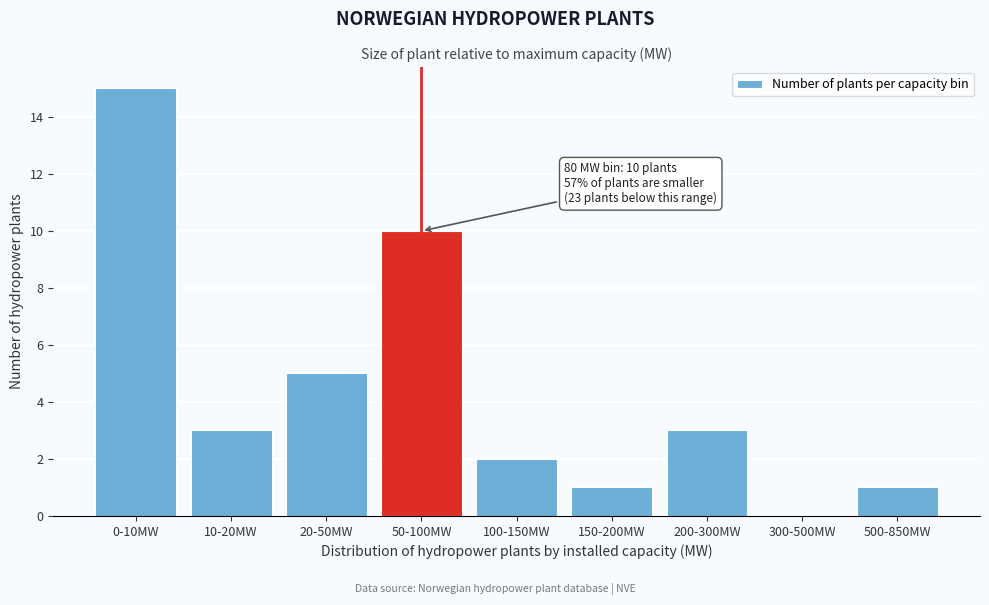

Reading right to left, list all the values displayed in this chart.

500-850MW=1	300-500MW=0	200-300MW=3	150-200MW=1	100-150MW=2	50-100MW=10	20-50MW=5	10-20MW=3	0-10MW=15